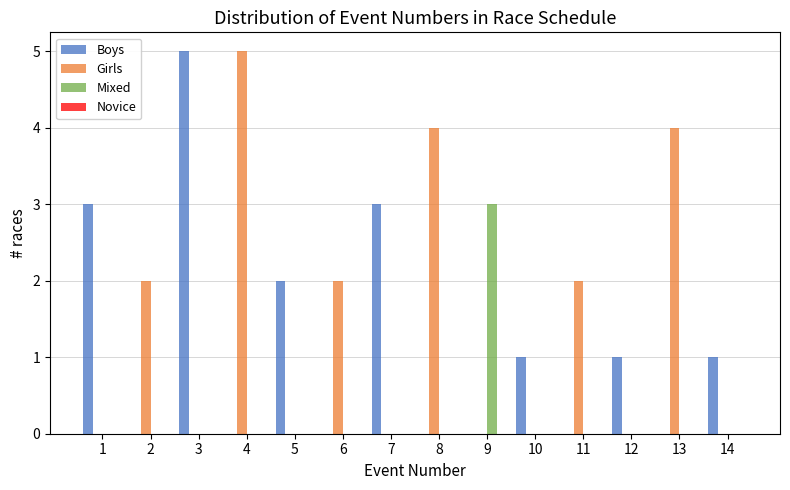

Is the value of Mixed at 9 greater than the value of Girls at 10?

Yes